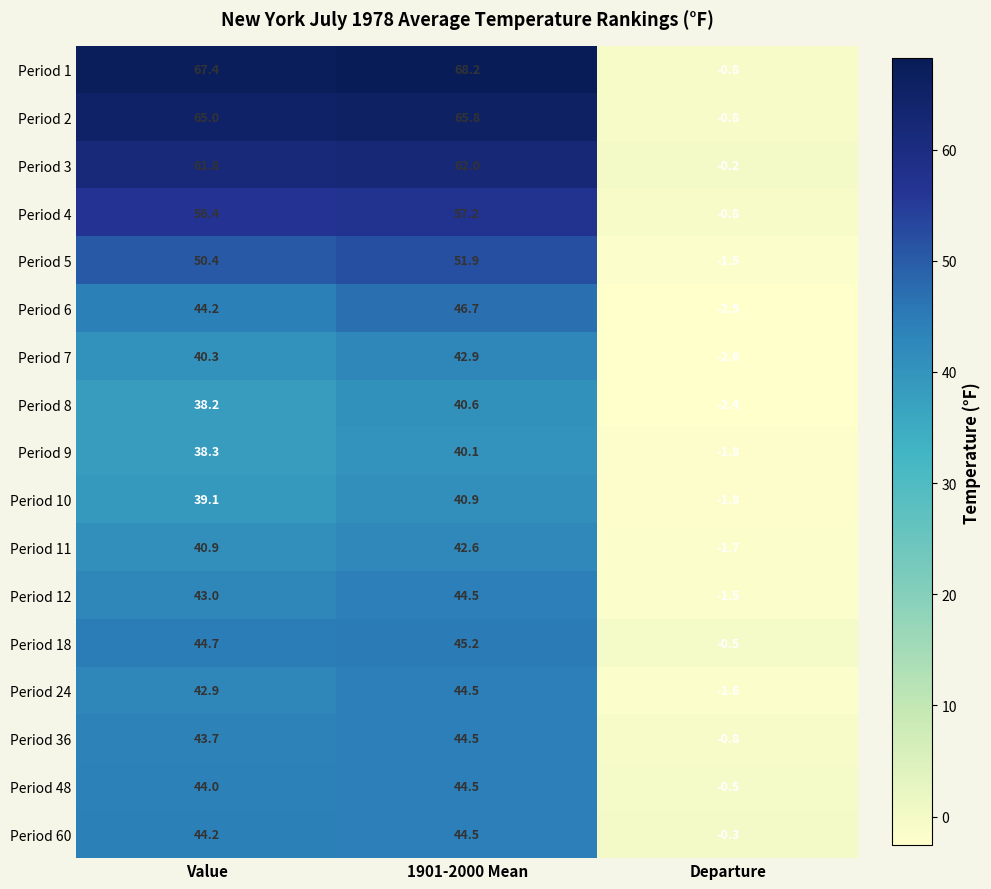

What is the minimum value shown in the chart?

-2.6